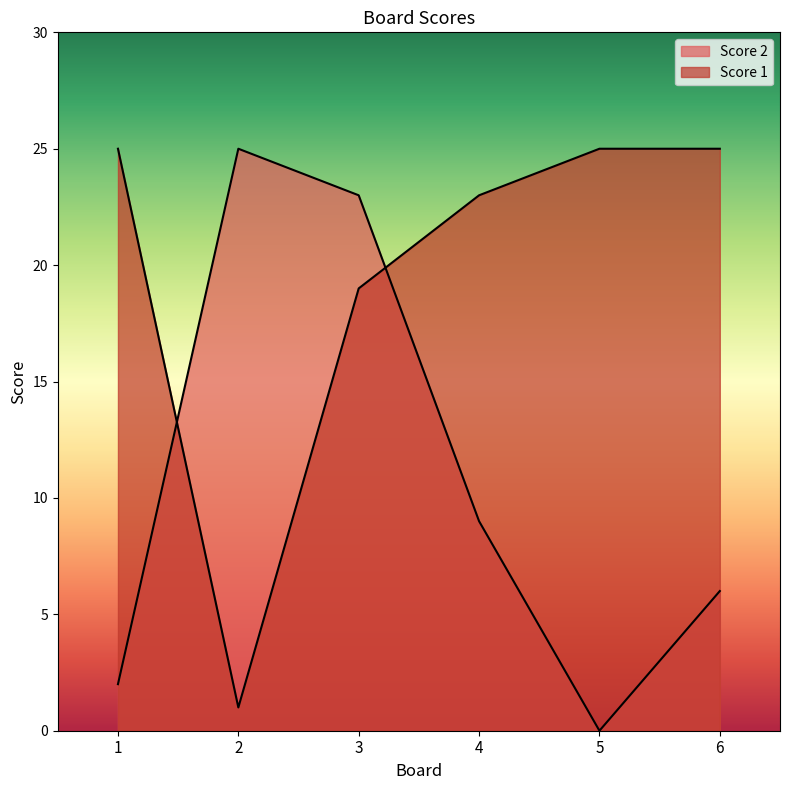

How many times do Score 1 and Score 2 cross each other?

2